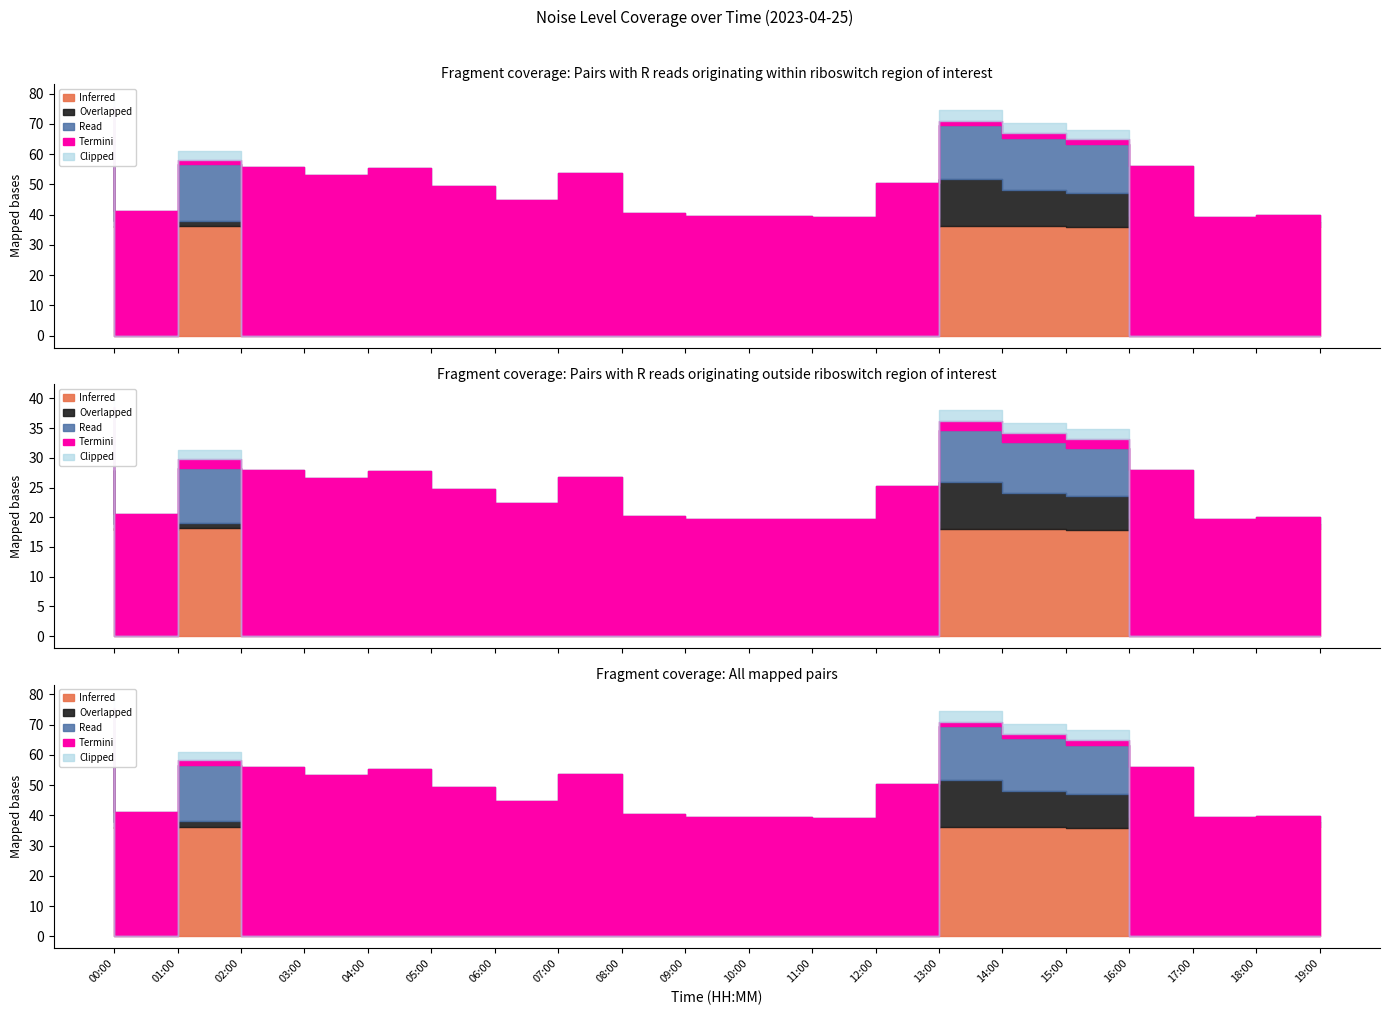

Which category has the lowest value across all series?

09:00